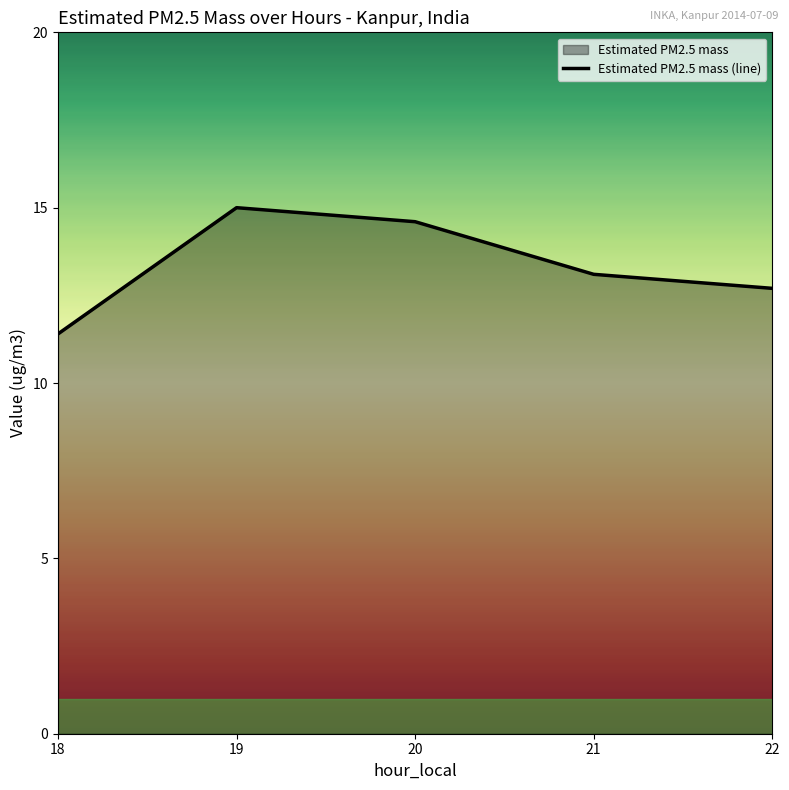

True or false: there are more than 2 points higher than both neighbors.

False